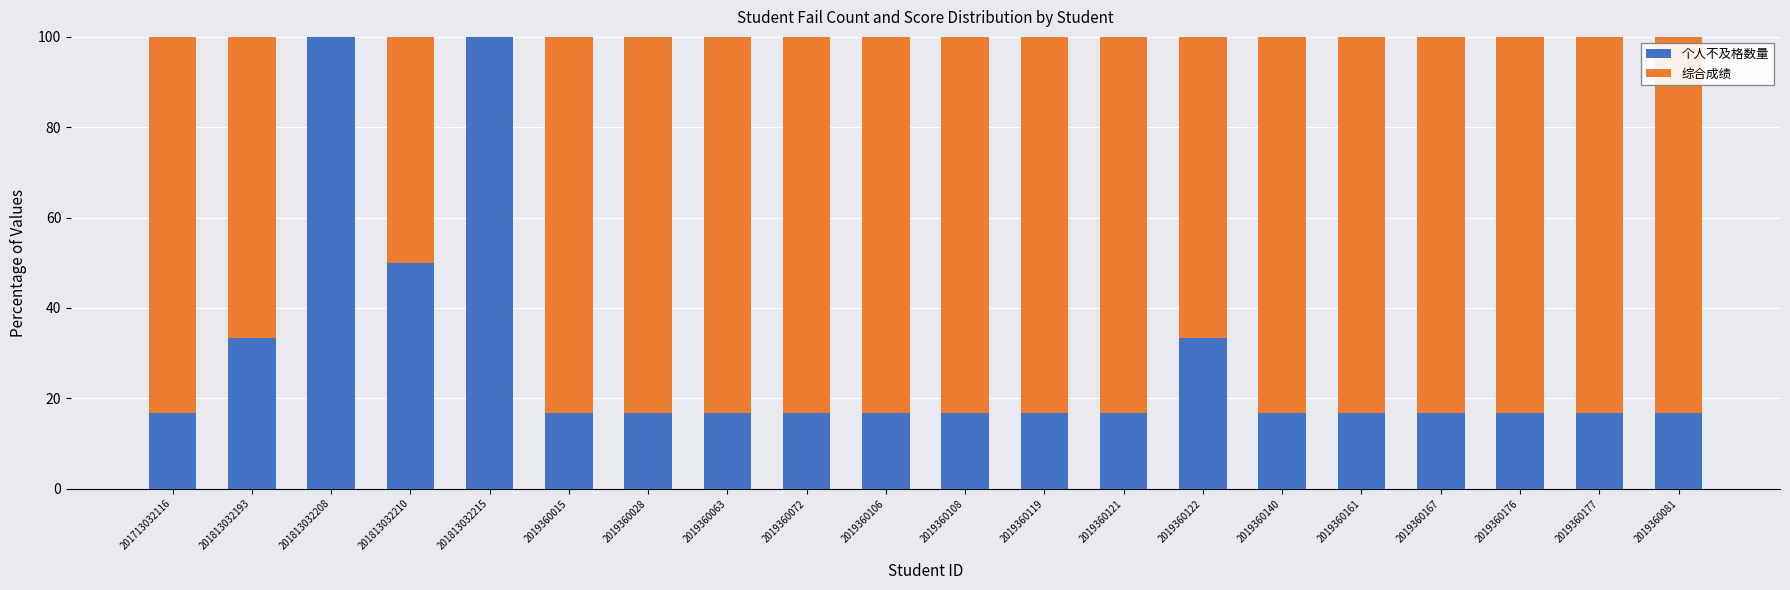

The 个人不及格数量 series shows 4.3 at 2019360121. True or false?

False